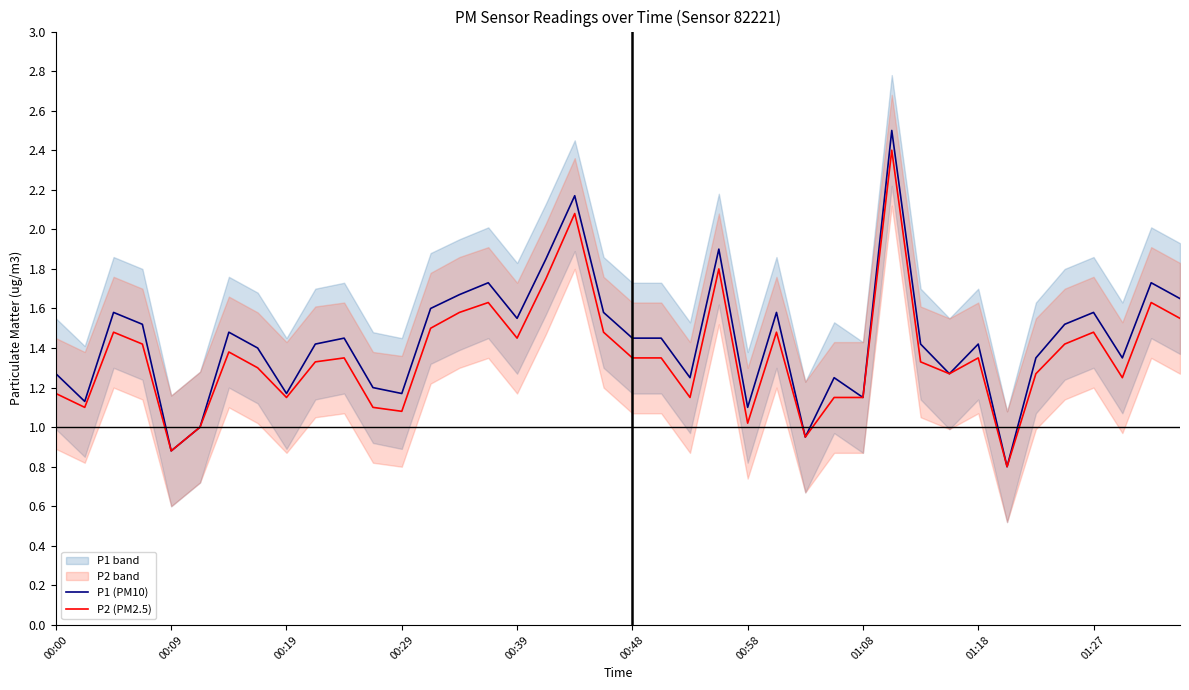

What is the spread (max minus min) of values at 15?

0.1